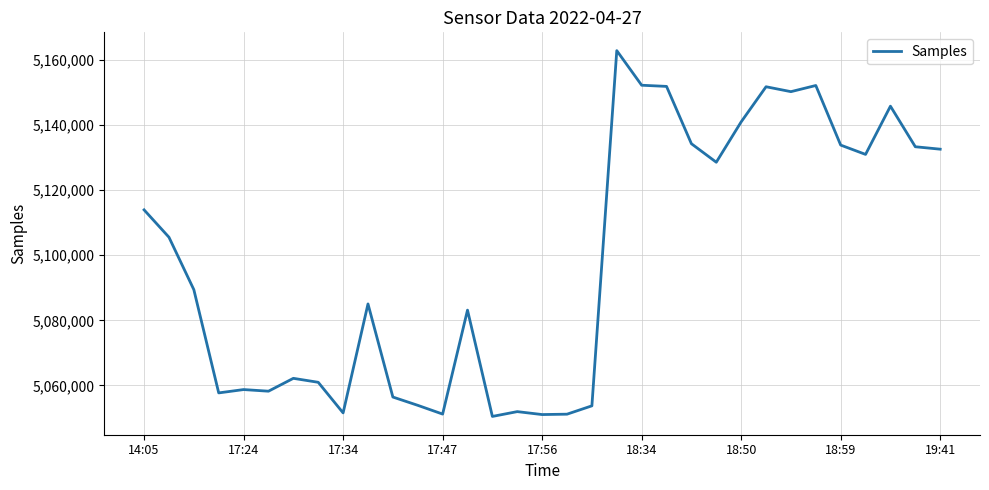

What is the maximum value shown in the chart?

5162912